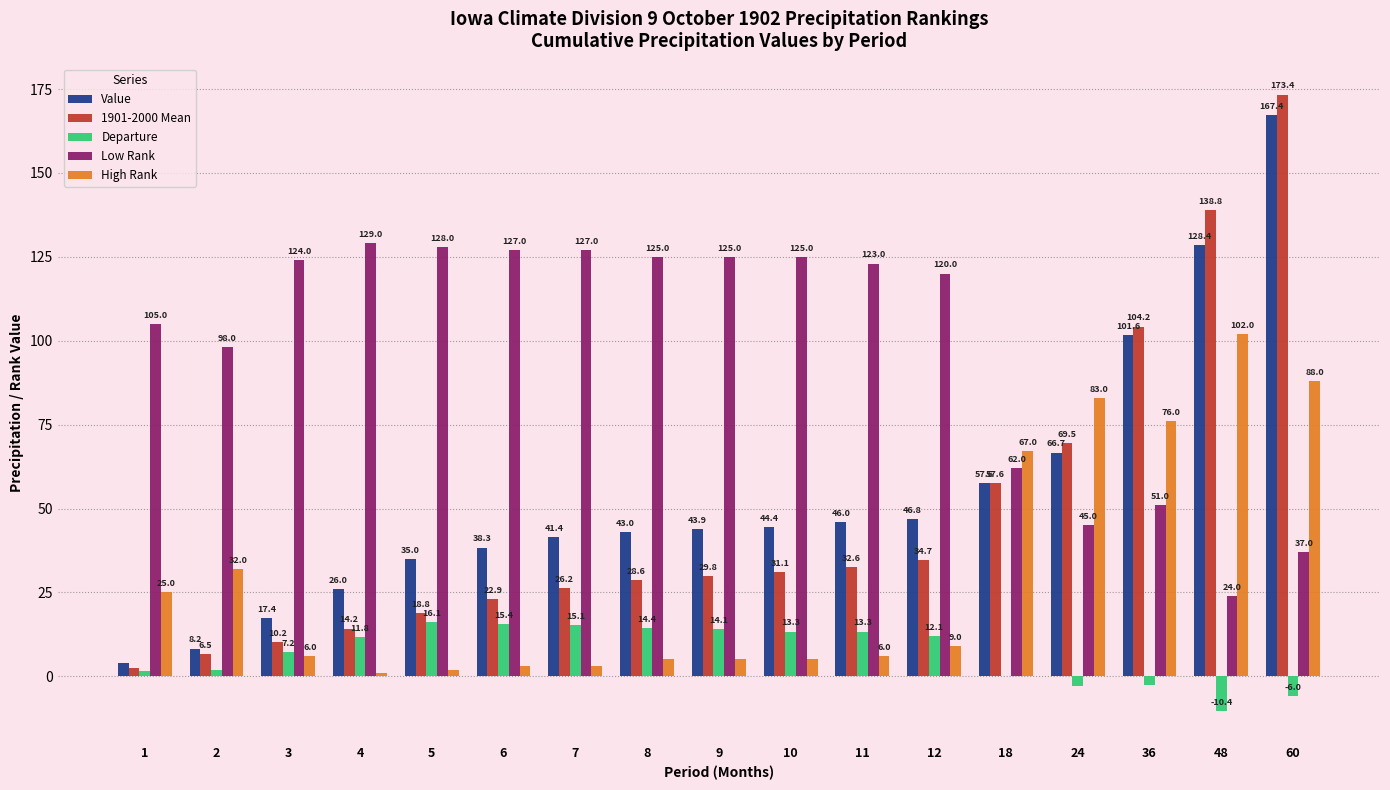

Which series has the largest total across all categories?

Low Rank